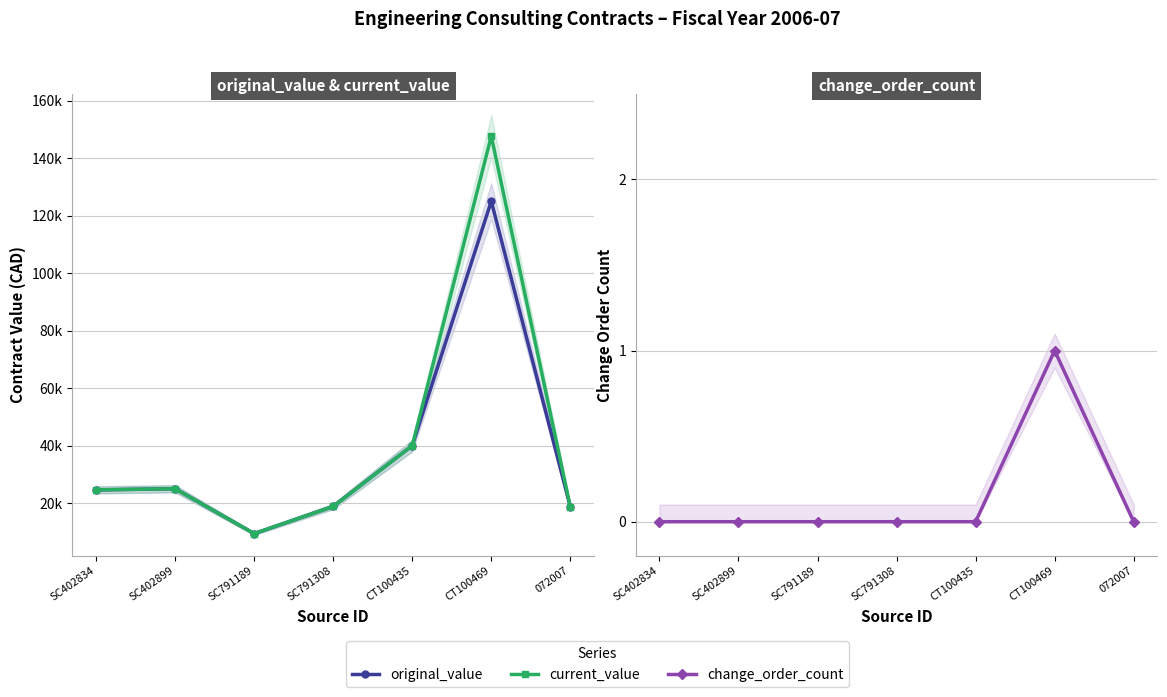

List the series in order of their peak value, highest first.

current_value, original_value, change_order_count